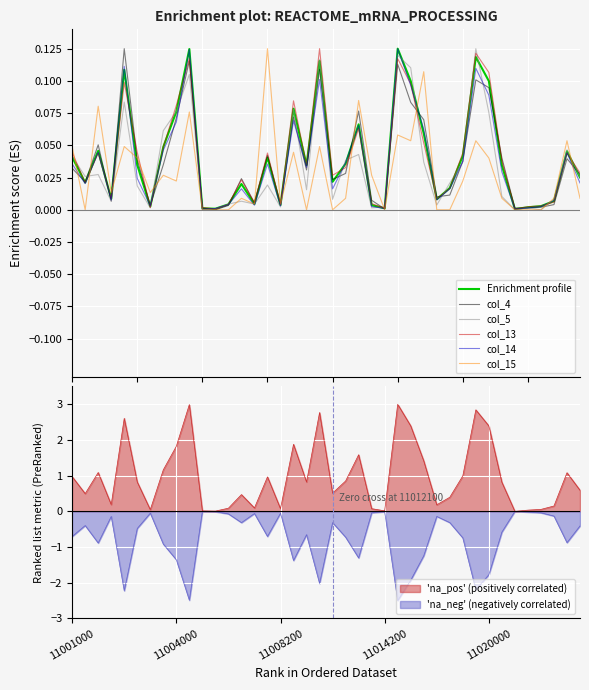

Is the value of 'na_pos' (positively correlated) at 11001000 greater than the value of 'na_neg' (negatively correlated) at 11008200?

Yes